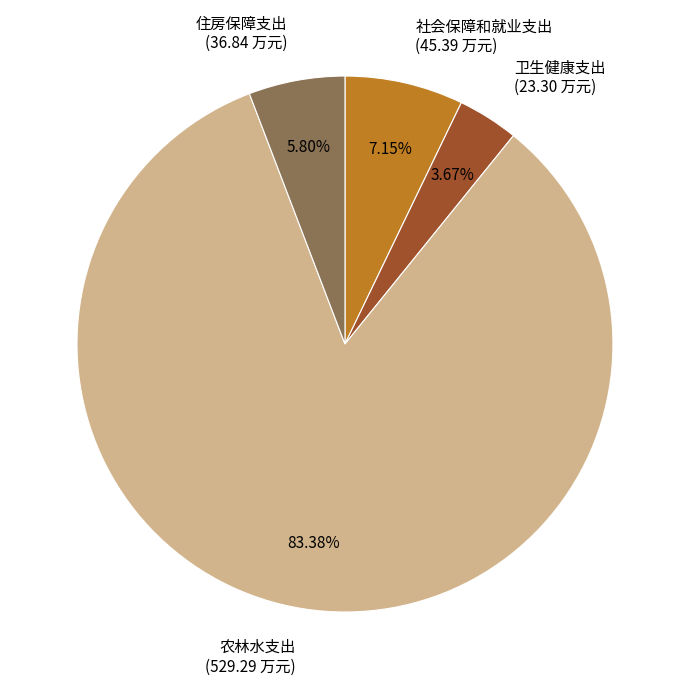

How many slices are in this pie chart?

4